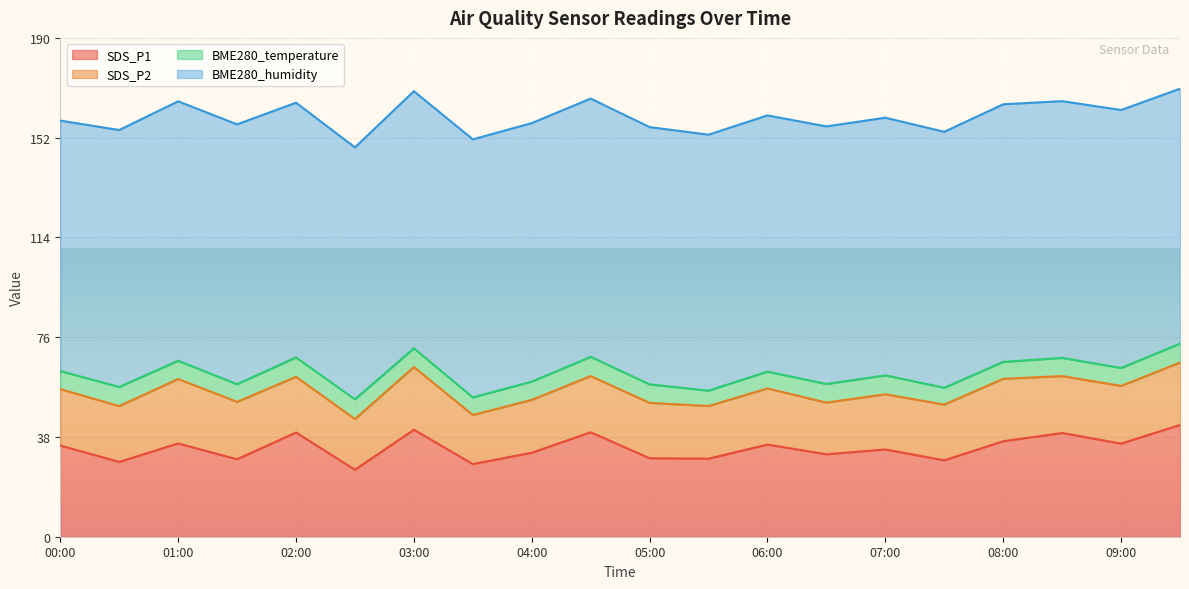

True or false: SDS_P1 has a value of 35.5 at 01:00.

True